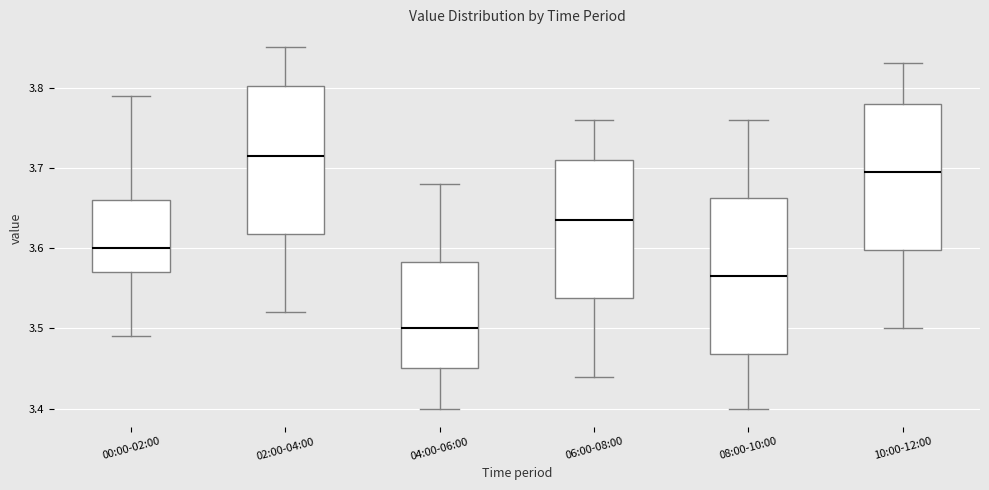

Comparing the boxes themselves (not the whiskers), which one is the tallest?

08:00-10:00